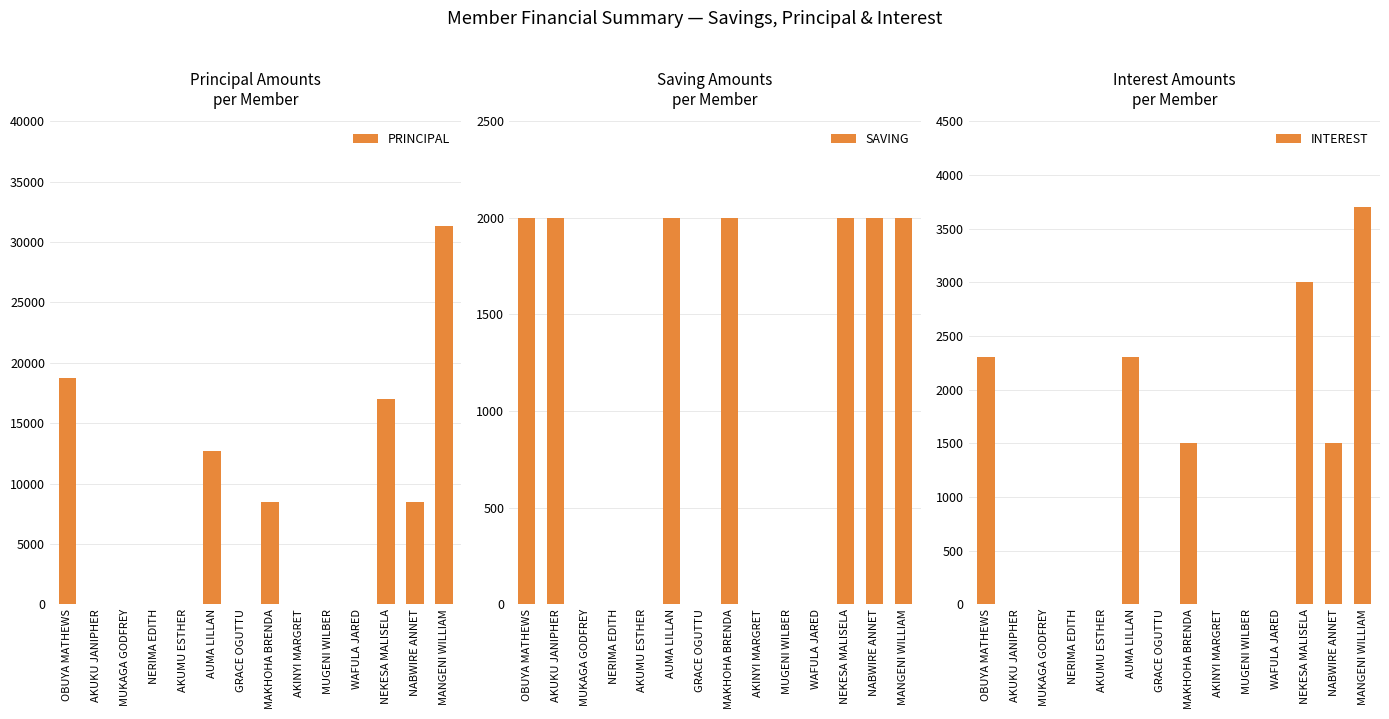

The value of SAVING at MUGENI WILBER is 0. True or false?

True